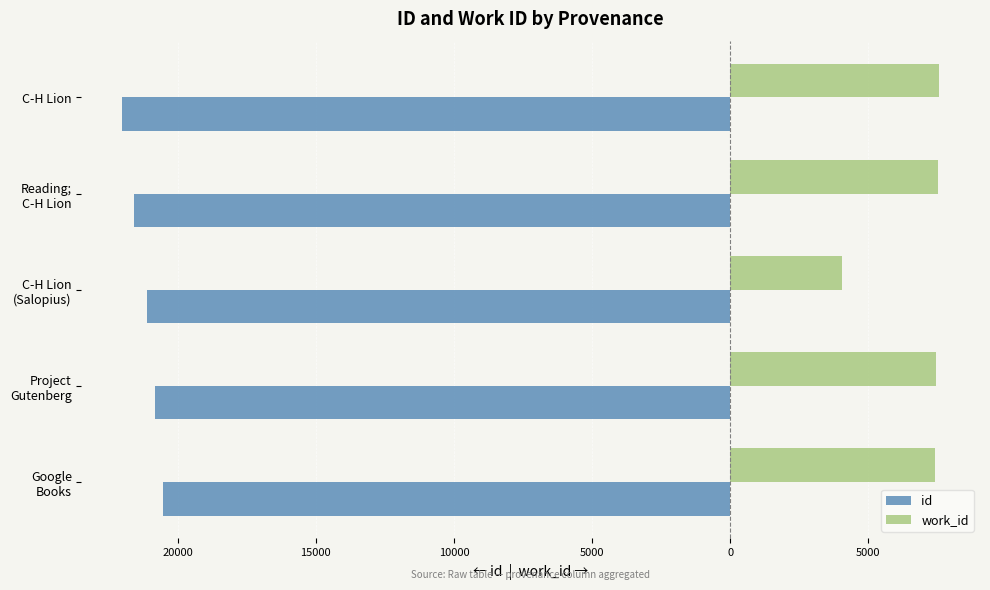

What are all the series names shown in the legend?

id, work_id